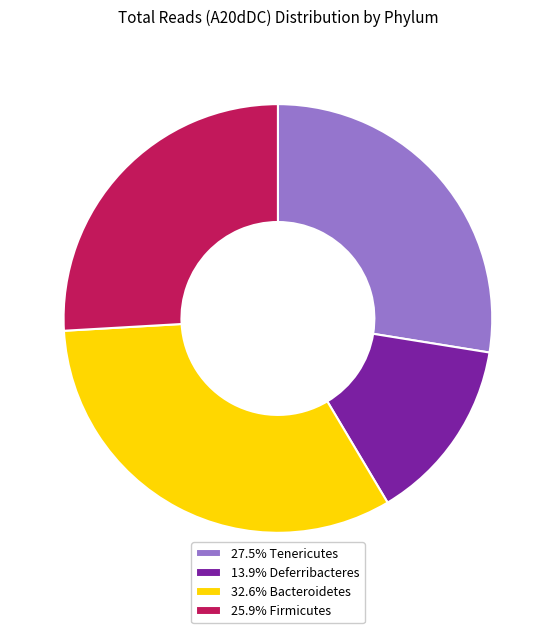

Is there a majority slice in this chart?

No